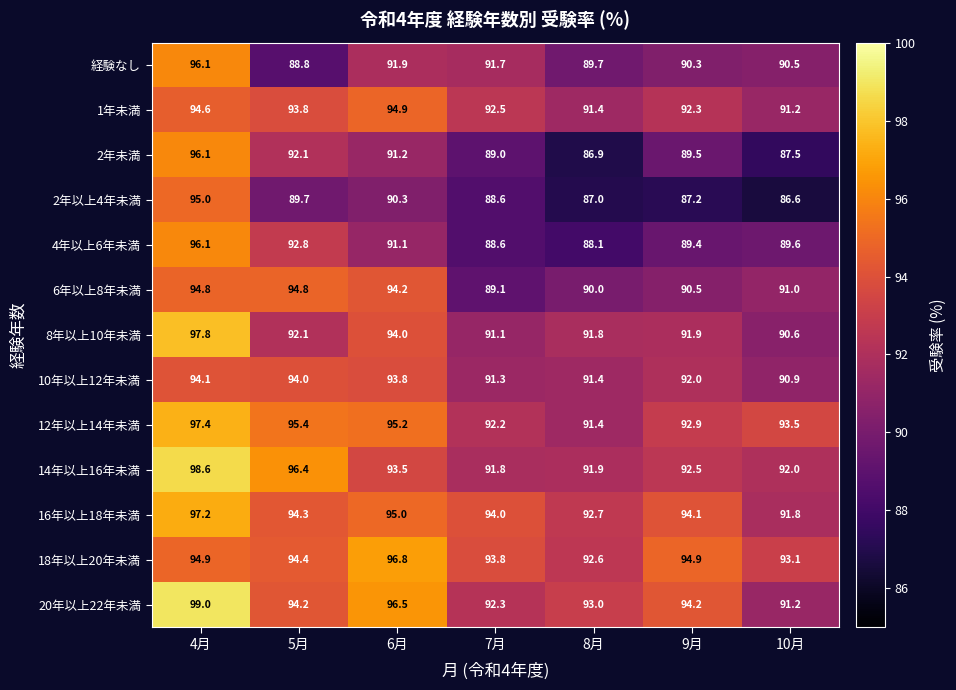

Where is 2年未満 nearest to the value 91?

6月